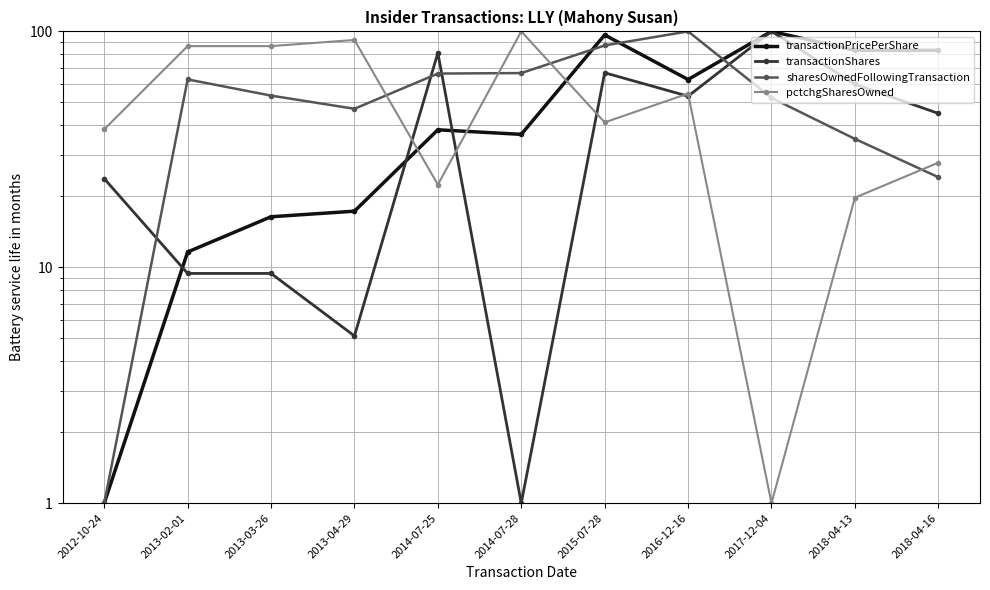

Count the number of data series in this chart.

4